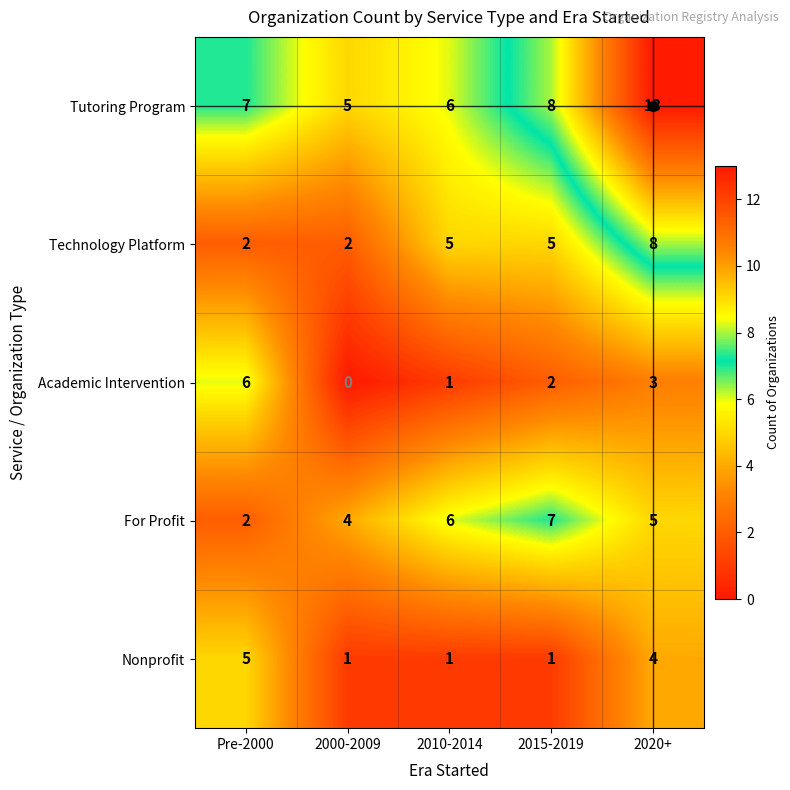

At which category is the sum across all series the highest?

2020+